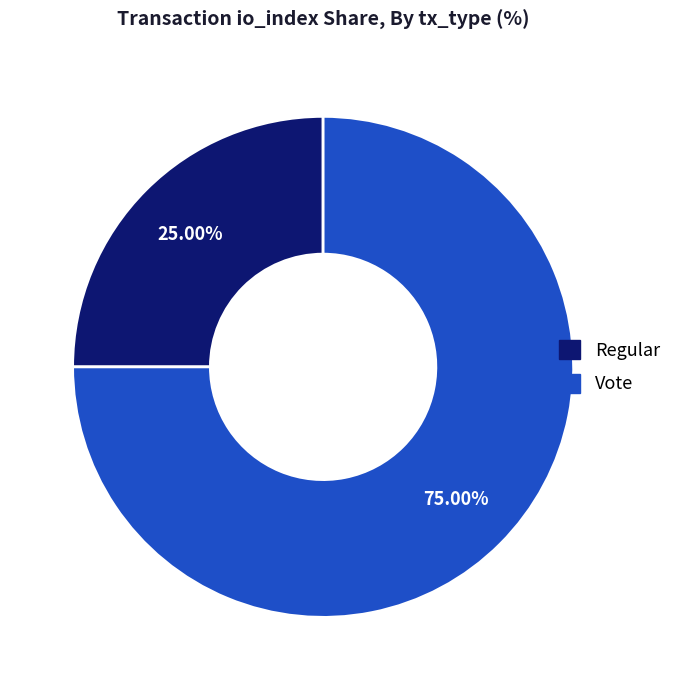

To the nearest percent, what is the difference between the Vote and Regular slice percentages?

50%